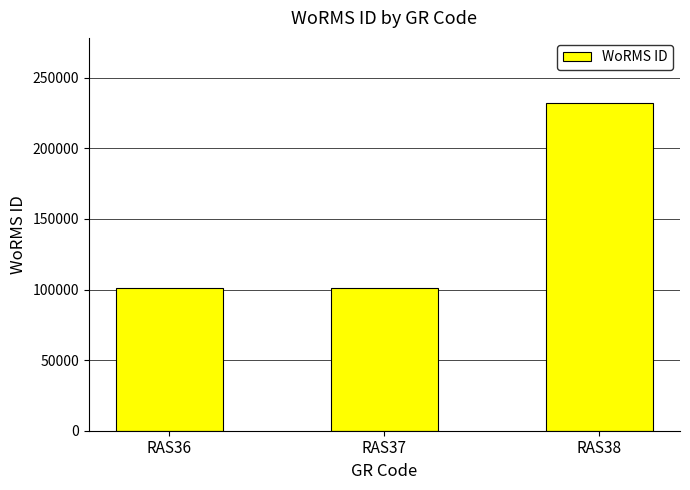

True or false: the data shows 231858 at RAS38.

True